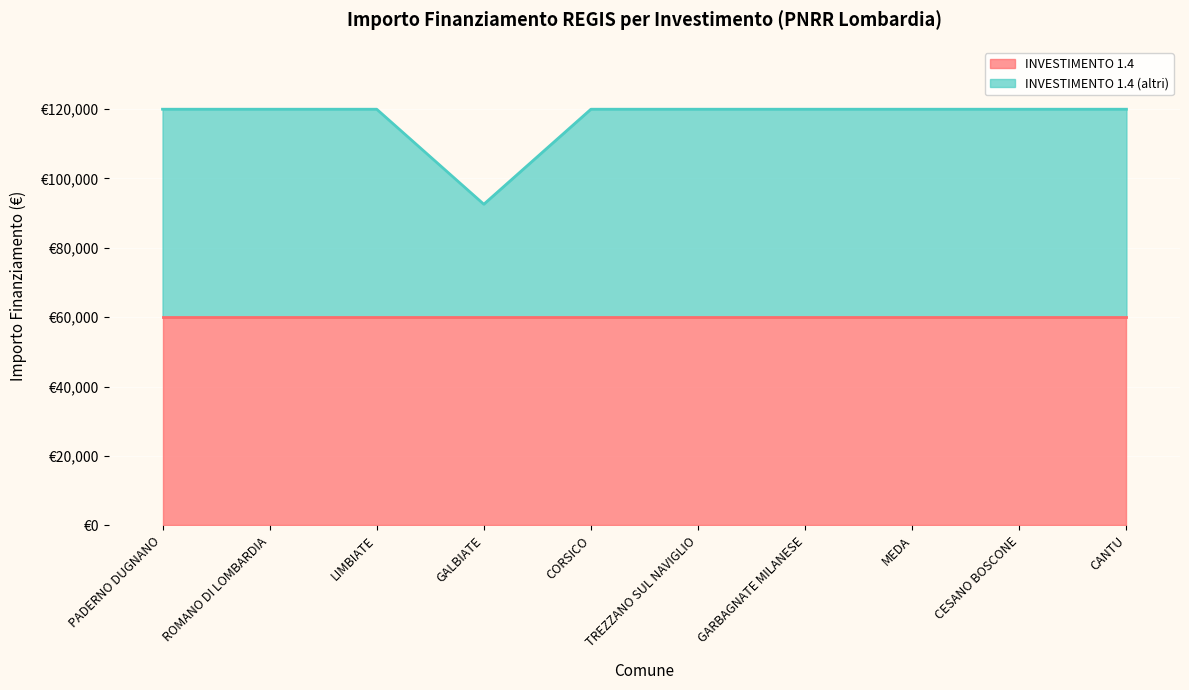

Read the value at CORSICO.

119932